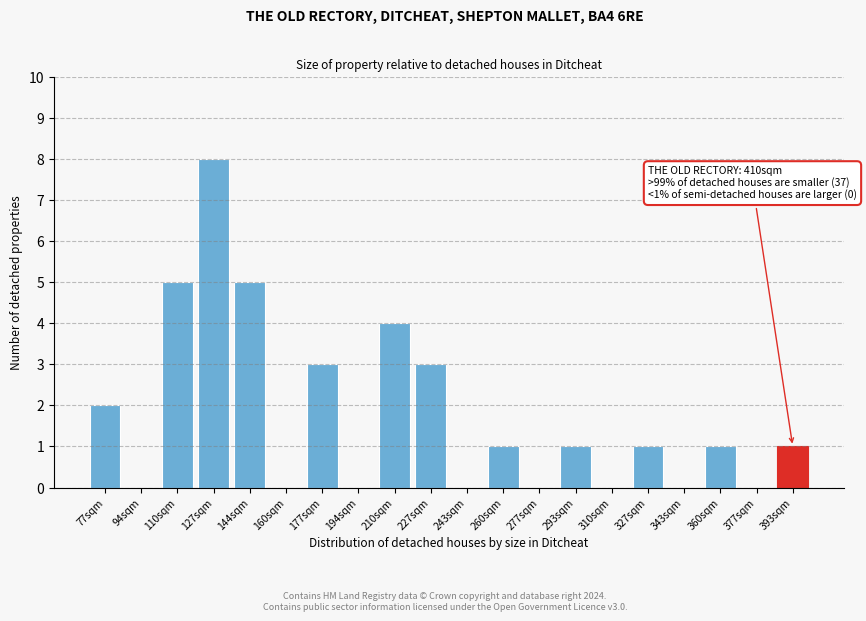

Reading right to left, extract all data points from this chart.

393sqm=1	377sqm=0	360sqm=1	343sqm=0	327sqm=1	310sqm=0	293sqm=1	277sqm=0	260sqm=1	243sqm=0	227sqm=3	210sqm=4	194sqm=0	177sqm=3	160sqm=0	144sqm=5	127sqm=8	110sqm=5	94sqm=0	77sqm=2